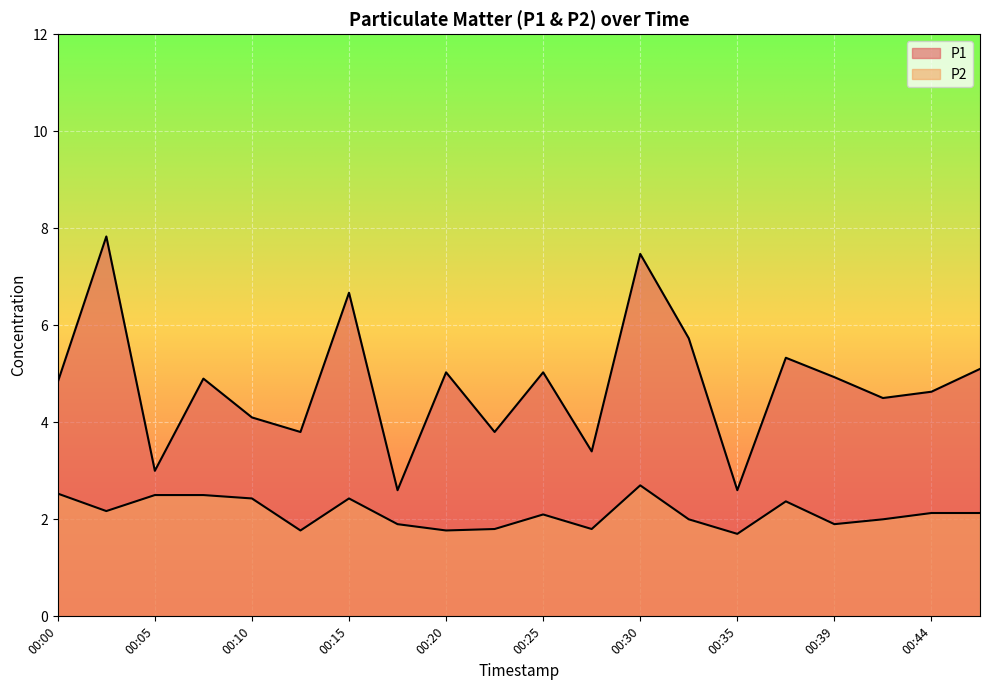

What is the sum of the P2 values at 00:00 and 00:03?

4.7